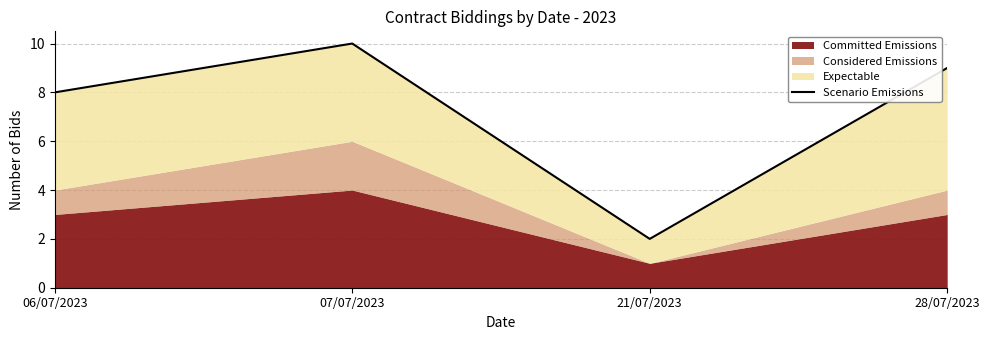

What is the maximum value shown in the chart?

10